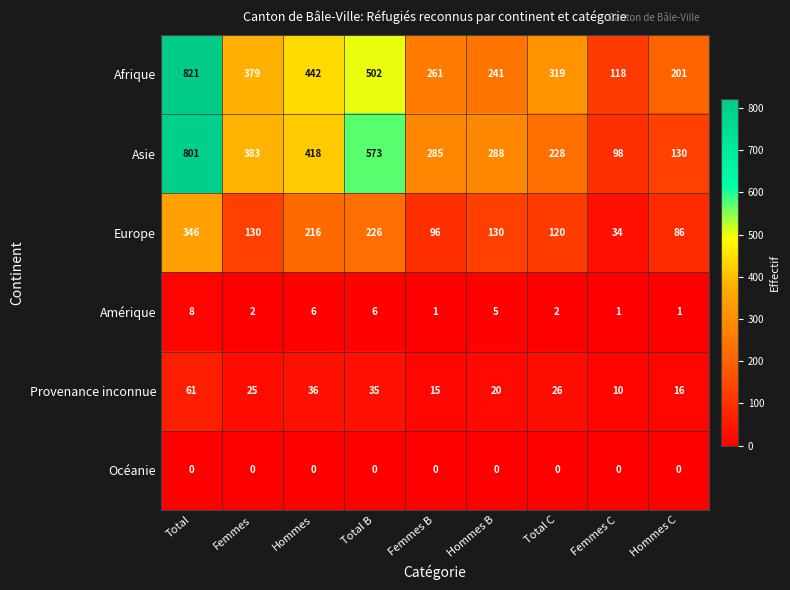

What is the greatest value displayed?

821